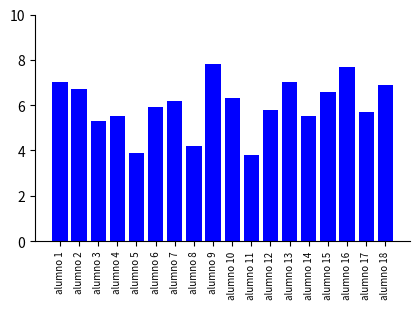

What is the value of the 15th bar from the left?

6.6